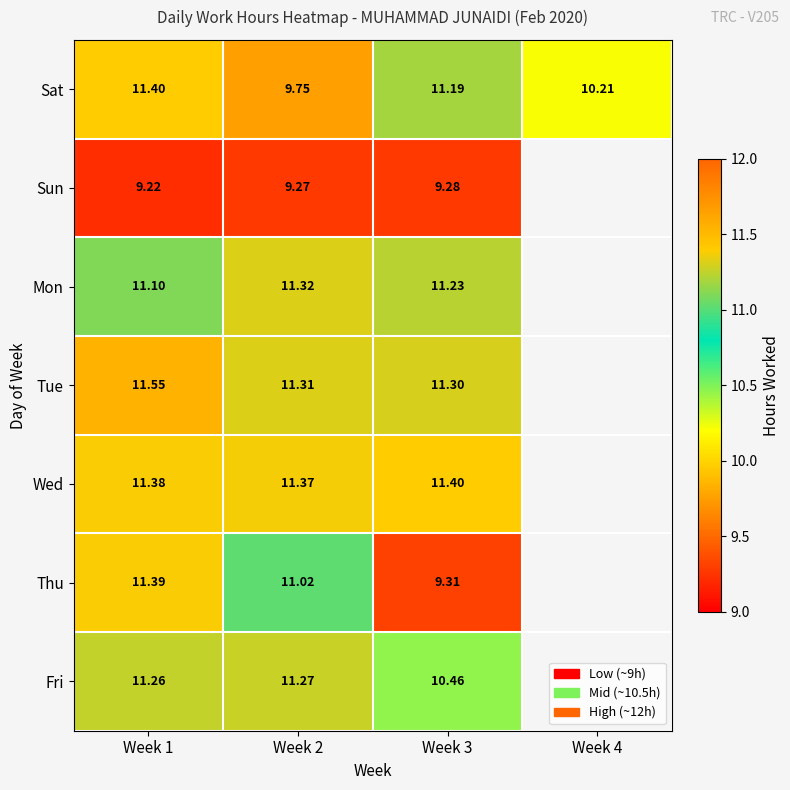

Between Week 2 and Week 3, which series saw the biggest shift?

Thu